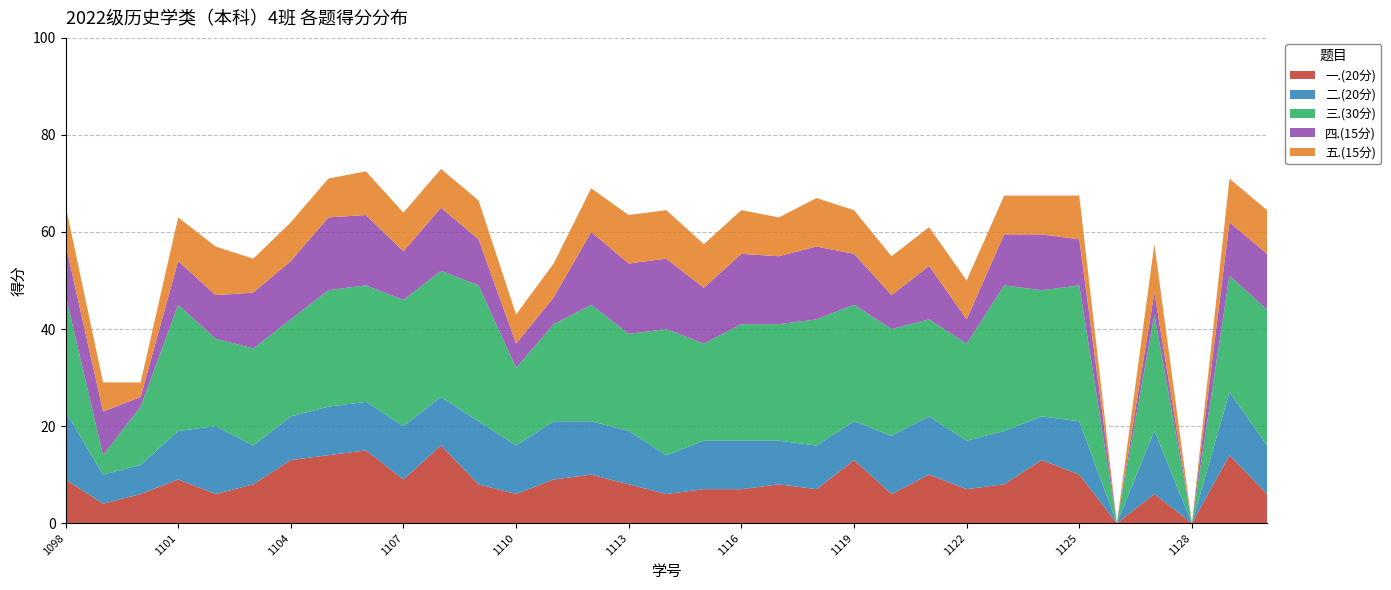

Reading left to right, extract all data points from this chart.

一.(20分): 9.0	4.0	6.0	9.0	6.0	8.0	13.0	14.0	15.0	9.0	16.0	8.0	6.0	9.0	10.0	8.0	6.0	7.0	7.0	8.0	7.0	13.0	6.0	10.0	7.0	8.0	13.0	10.0	0.0	6.0	0.0	14.0	6.0
二.(20分): 14.0	6.0	6.0	10.0	14.0	8.0	9.0	10.0	10.0	11.0	10.0	13.0	10.0	12.0	11.0	11.0	8.0	10.0	10.0	9.0	9.0	8.0	12.0	12.0	10.0	11.0	9.0	11.0	0.0	13.0	0.0	13.0	10.0
三.(30分): 24.0	4.0	12.0	26.0	18.0	20.0	20.0	24.0	24.0	26.0	26.0	28.0	16.0	20.0	24.0	20.0	26.0	20.0	24.0	24.0	26.0	24.0	22.0	20.0	20.0	30.0	26.0	28.0	0.0	24.0	0.0	24.0	28.0
四.(15分): 10.5	9.0	2.0	9.0	9.0	11.5	12.0	15.0	14.5	10.0	13.0	9.5	5.0	5.5	15.0	14.5	14.5	11.5	14.5	14.0	15.0	10.5	7.0	11.0	5.0	10.5	11.5	9.5	0.0	4.5	0.0	11.0	11.5
五.(15分): 8.0	6.0	3.0	9.0	10.0	7.0	8.0	8.0	9.0	8.0	8.0	8.0	6.0	7.0	9.0	10.0	10.0	9.0	9.0	8.0	10.0	9.0	8.0	8.0	8.0	8.0	8.0	9.0	0.0	10.0	0.0	9.0	9.0